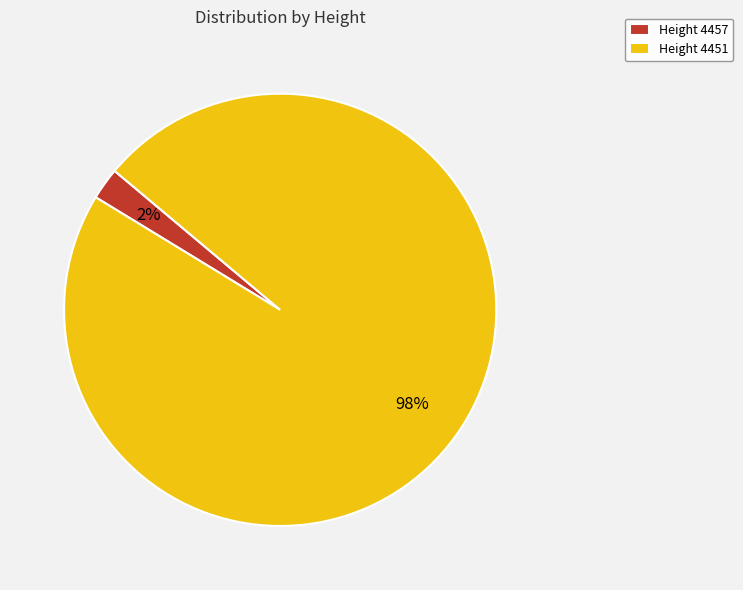

Between Height 4451 and Height 4457, which is larger?

Height 4451